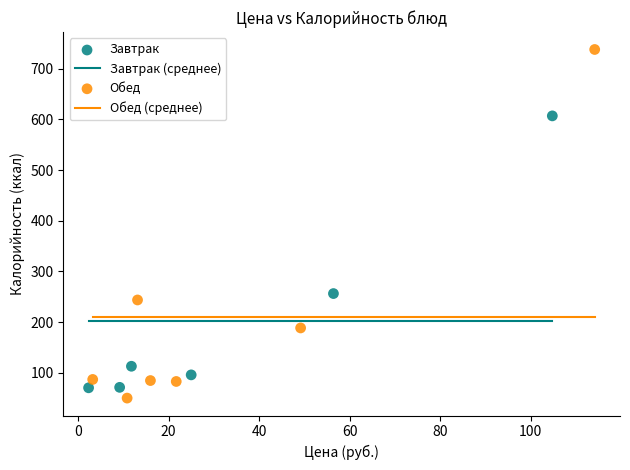

Which series reaches the maximum Y coordinate?

Обед